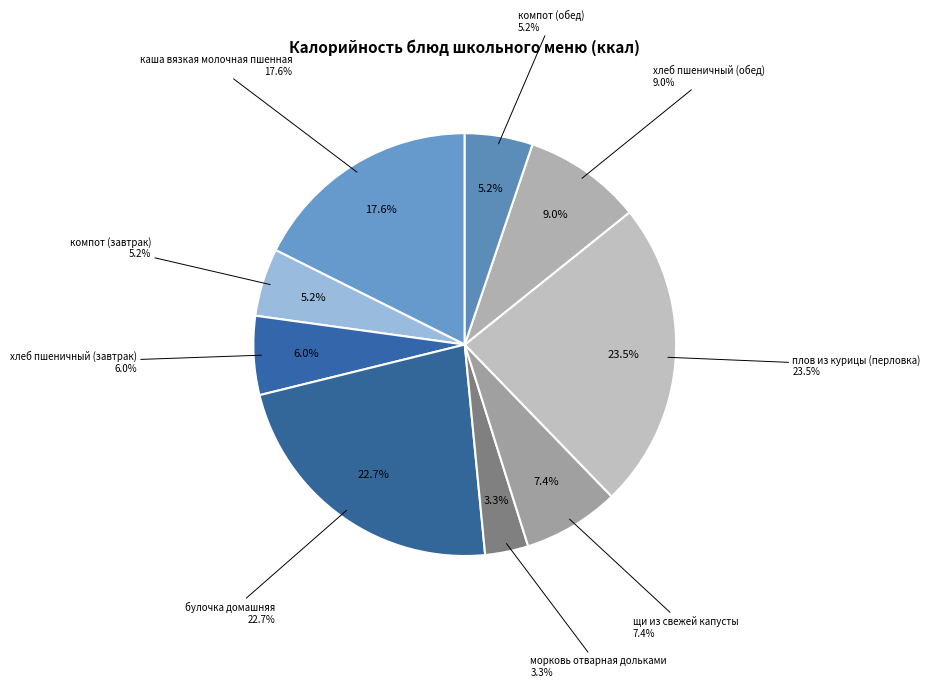

To the nearest percent, what percentage of the pie is хлеб пшеничный (завтрак)?

6%